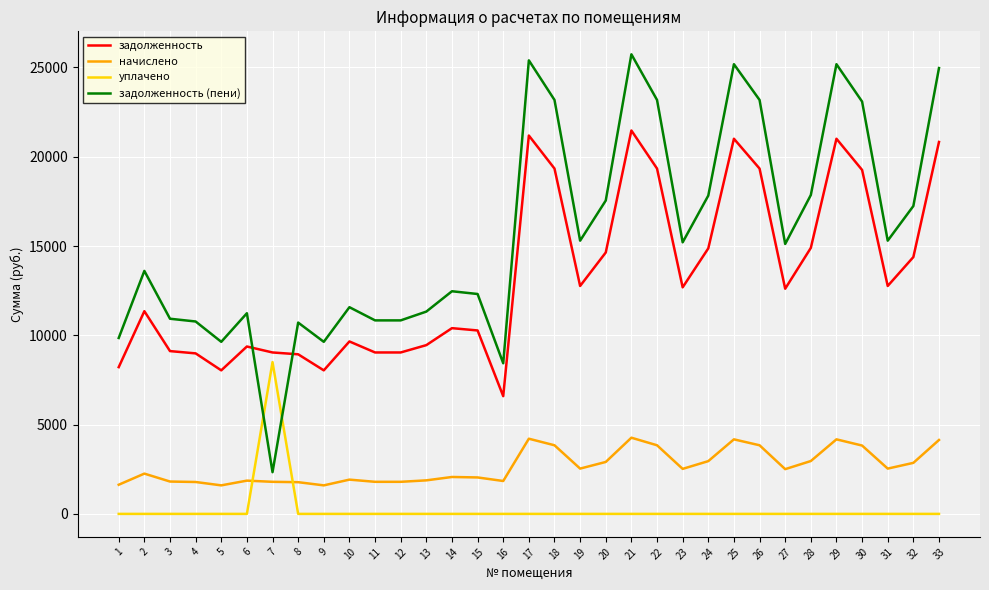

The value of уплачено at 15 is 2931.6. True or false?

False